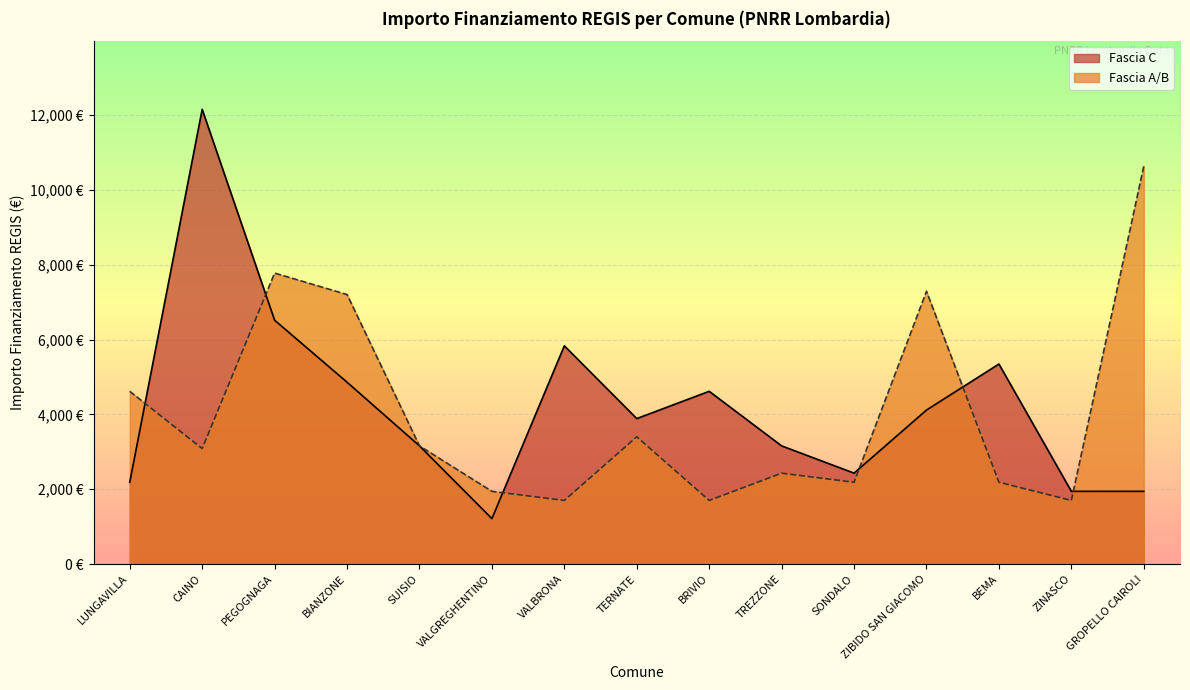

What is the lowest value of the Fascia A/B series?

1701